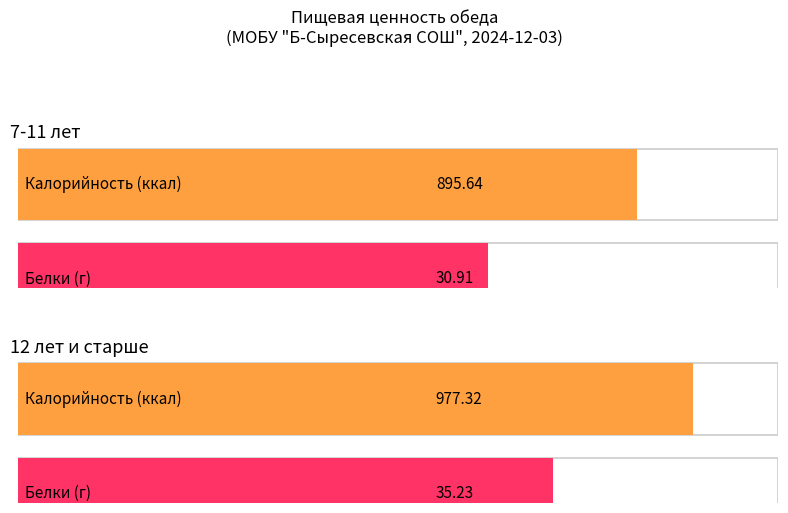

Which series has the largest total across all categories?

Калорийность